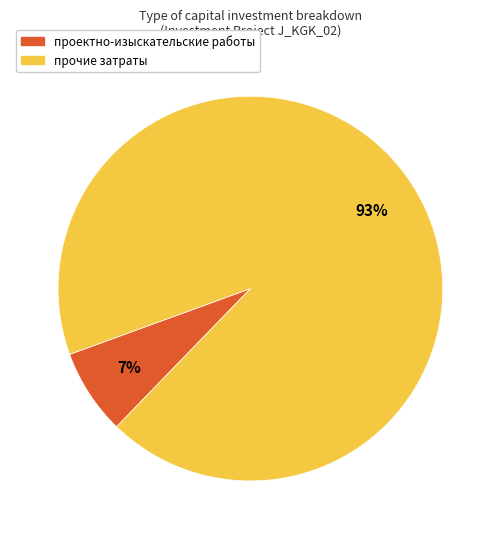

Is there any slice that represents more than half of the pie?

Yes